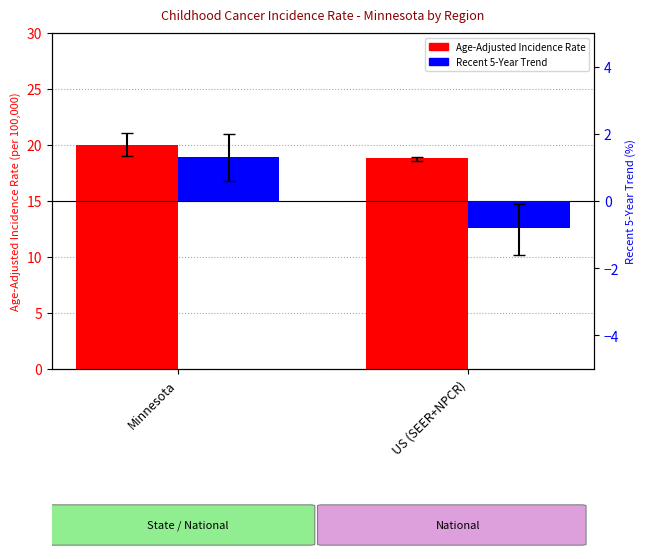

Reading left to right, list all the values displayed in this chart.

Age-Adjusted Incidence Rate: Minnesota=20.0	US (SEER+NPCR)=18.8
Recent 5-Year Trend: Minnesota=1.3	US (SEER+NPCR)=-0.8